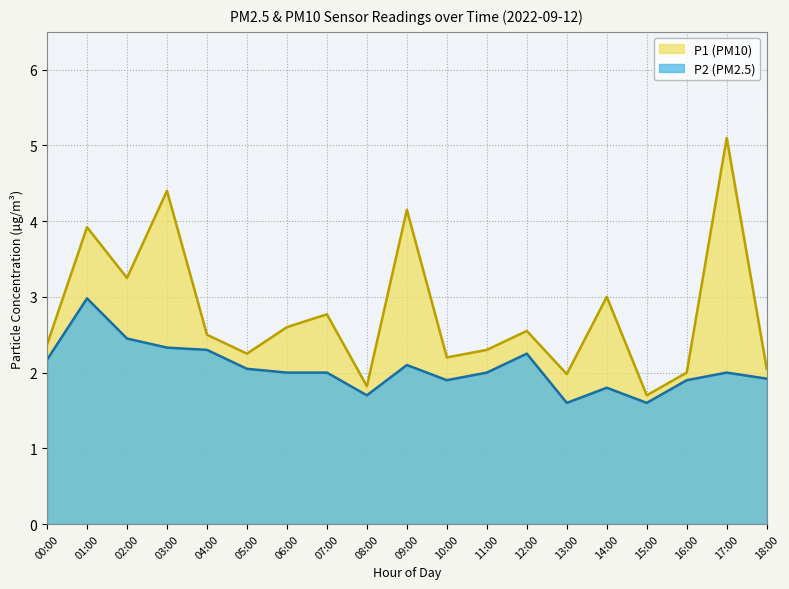

How many values in the P1 series are below 2?

3